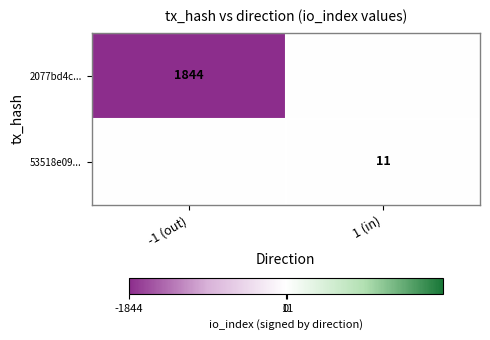

The 53518e09... series shows 11 at 1 (in). True or false?

True